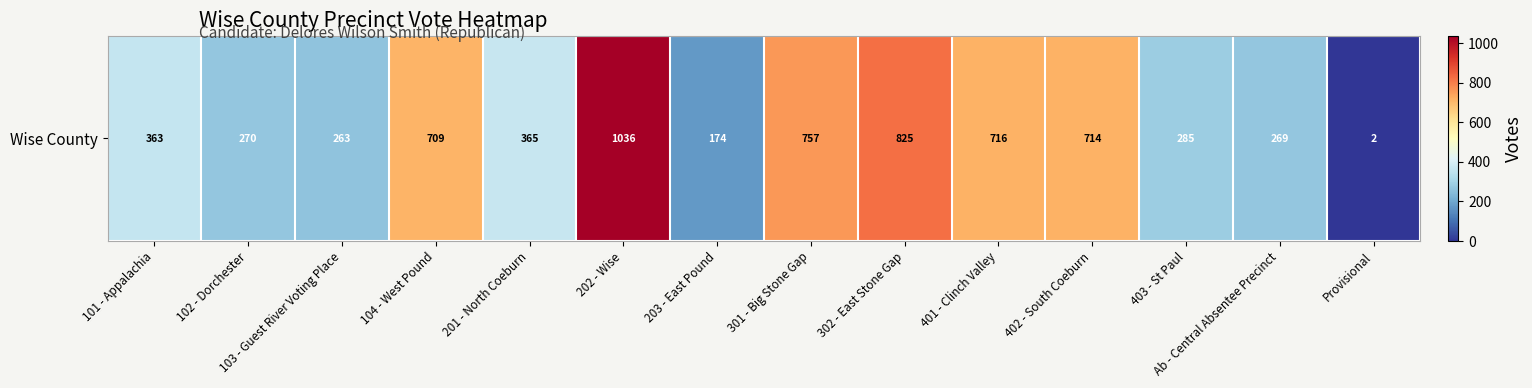

Which category has the lowest value across all series?

Provisional